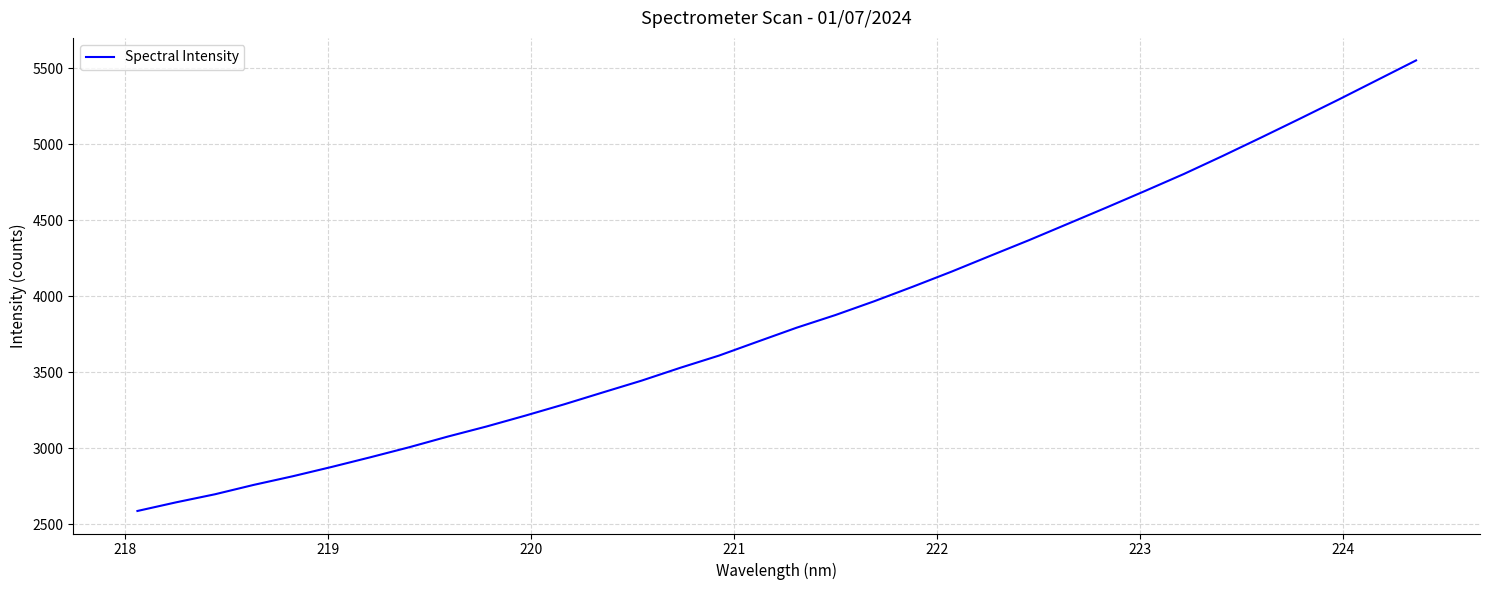

What is the maximum value shown in the chart?

5550.3